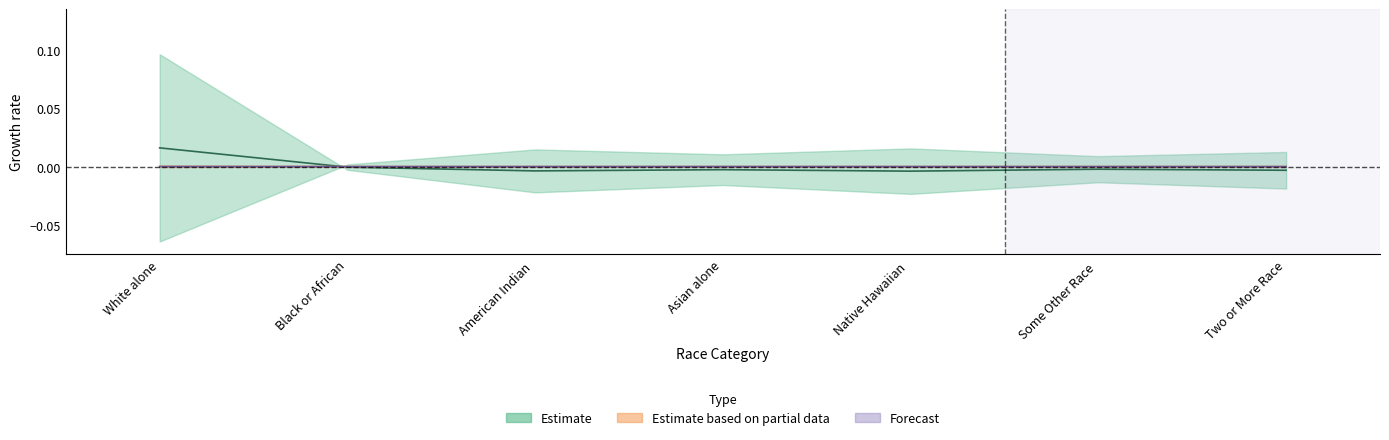

How many intersections are there between This Area and Maine?

1